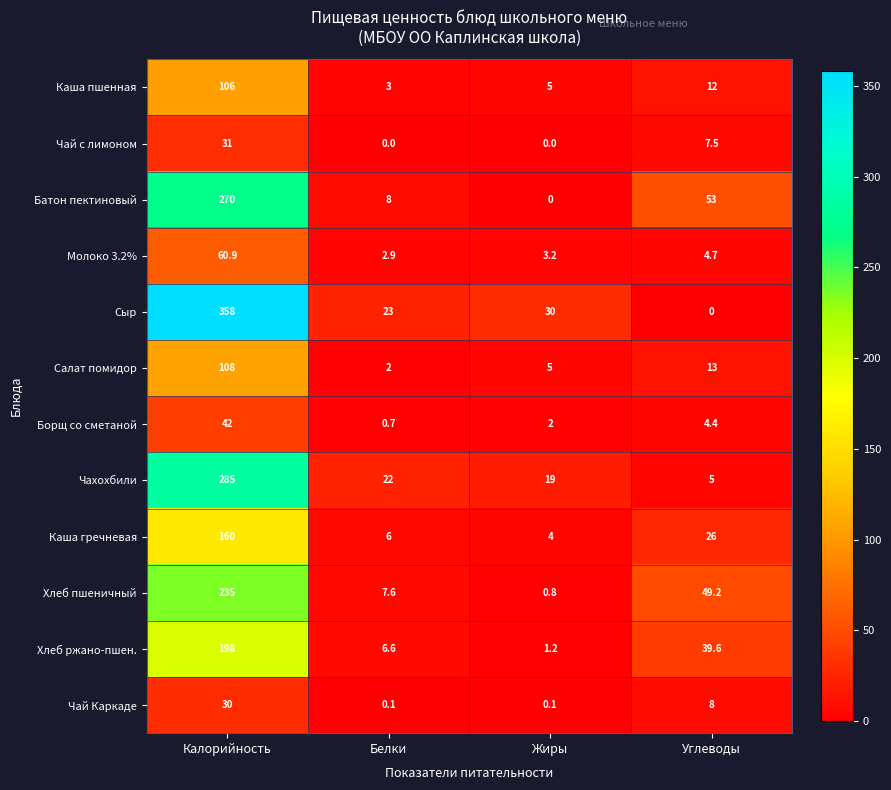

What is the total value across all series at Углеводы?

222.4